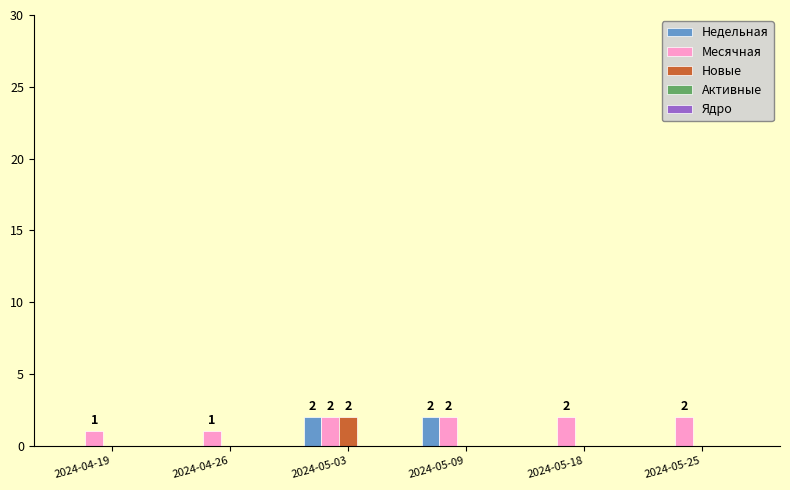

Between 2024-05-03 and 2024-05-09, which series saw the biggest shift?

Новые